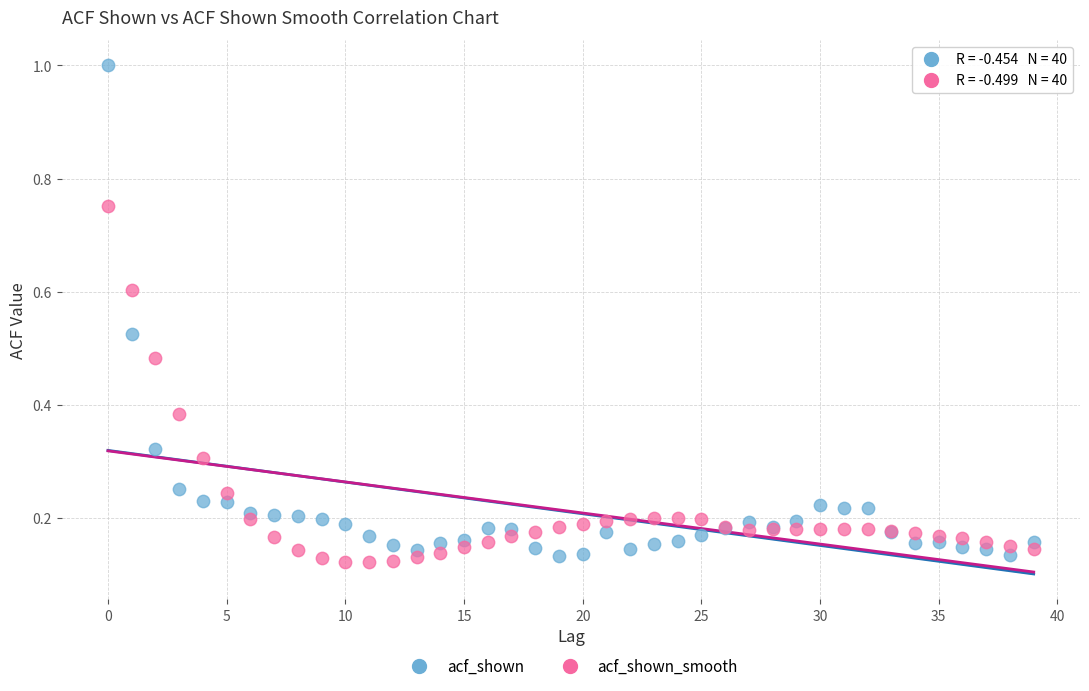

Which series has the largest Y range (max minus min)?

acf_shown